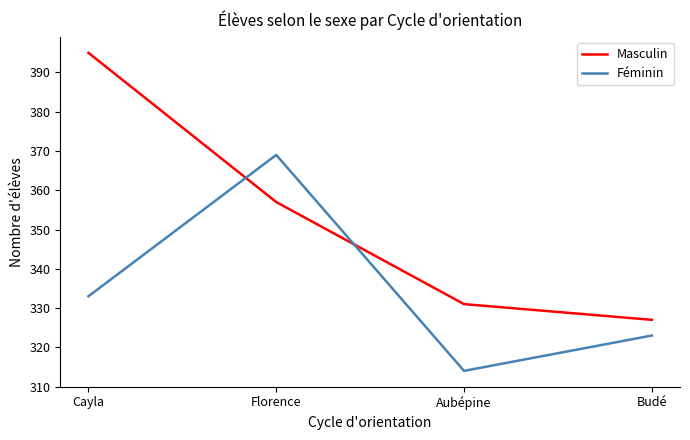

At how many categories does at least one series exceed 333?

2